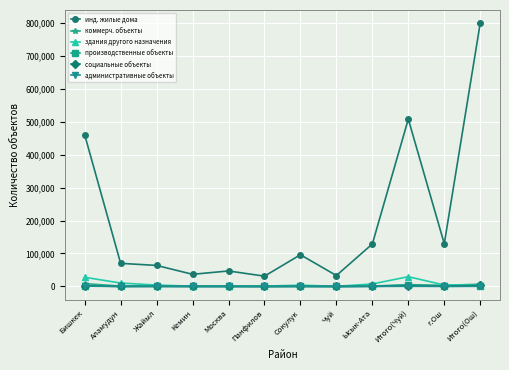

True or false: производственные объекты has more than 1 interior local peaks.

True